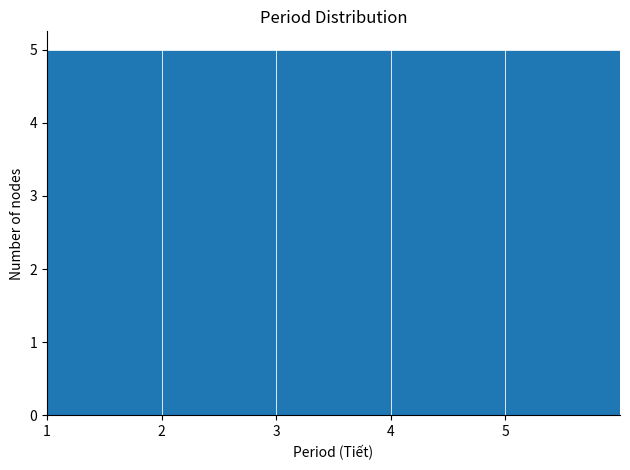

What is the height of the bar covering 2 to 3 on the x-axis? The values are not printed on the chart, so give them approximately, as read against the axis.

5